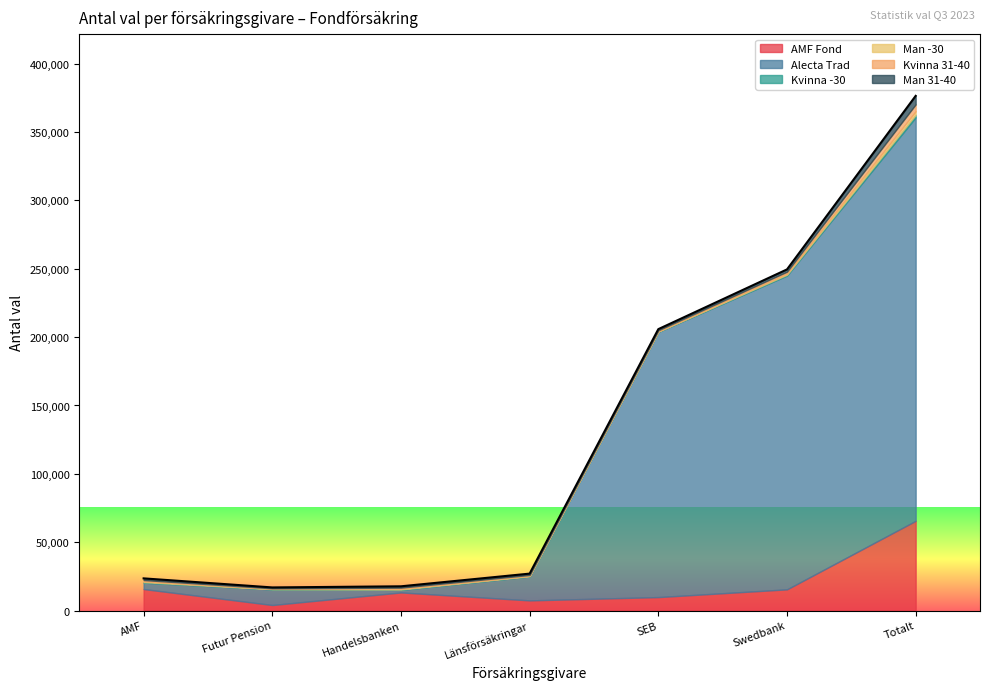

Which series has the largest total across all categories?

Alecta Trad